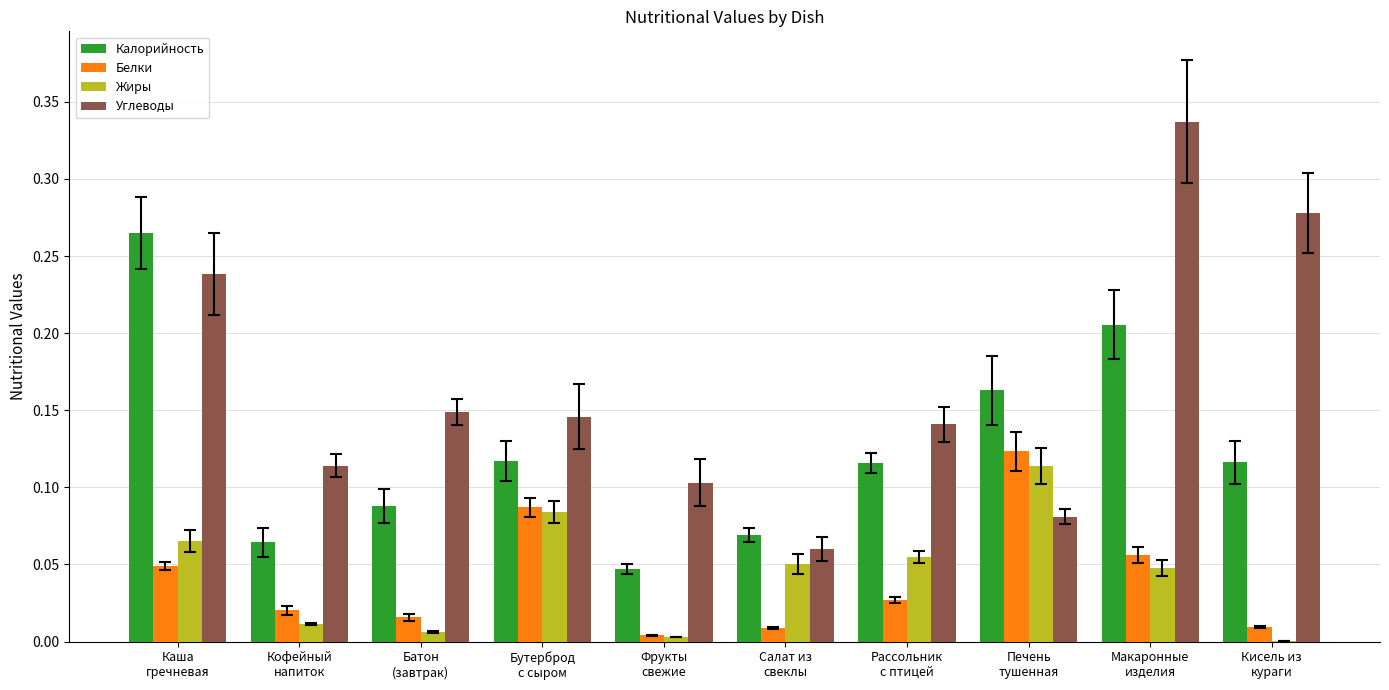

Which series has the largest total across all categories?

Углеводы